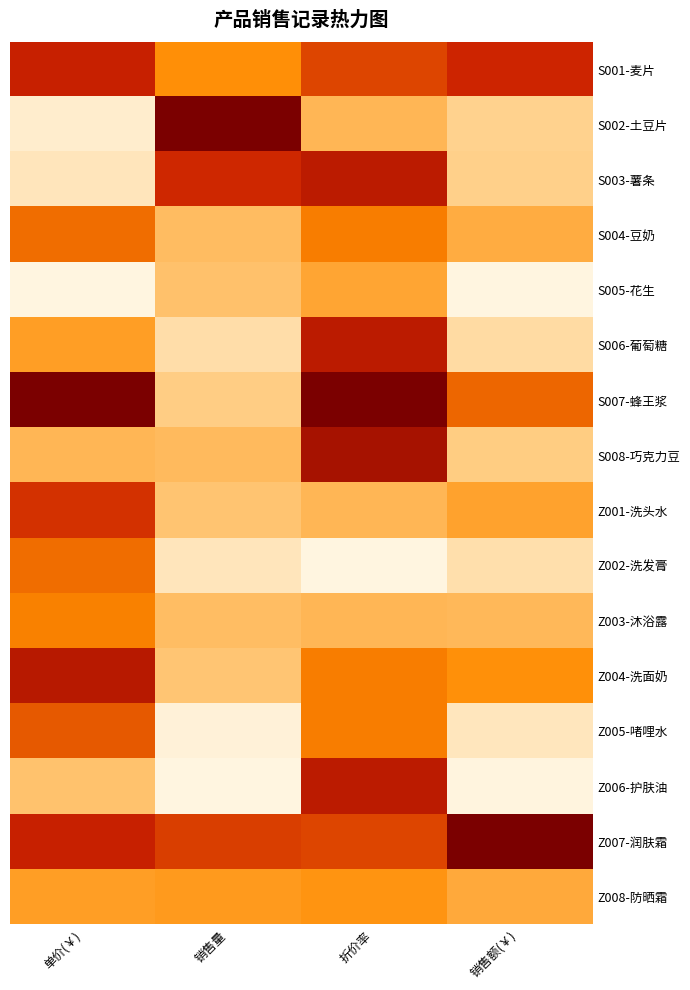

What is the total value across all series at 单价(￥)?

8.0